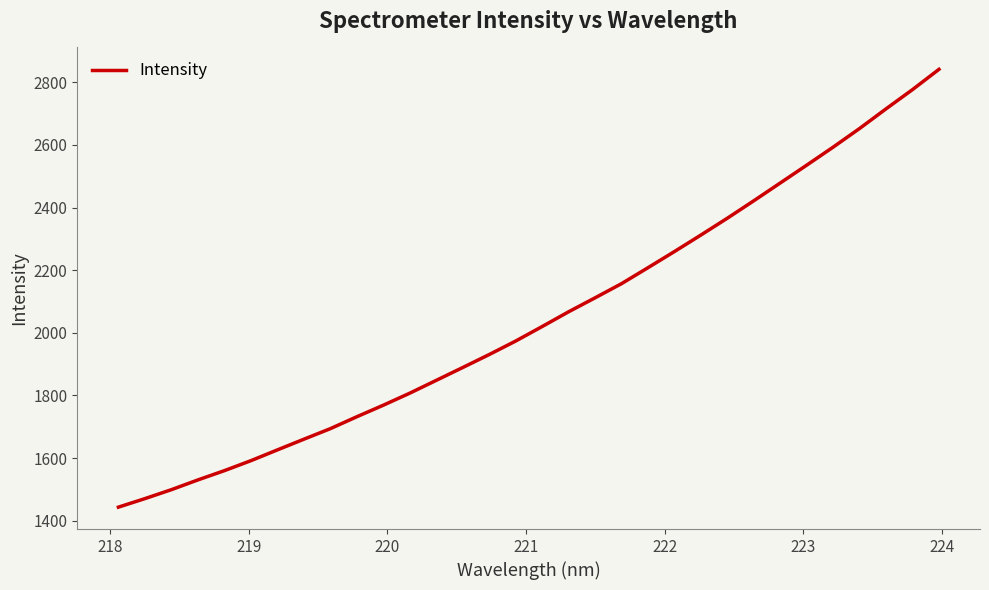

What is the greatest value displayed?

2841.2